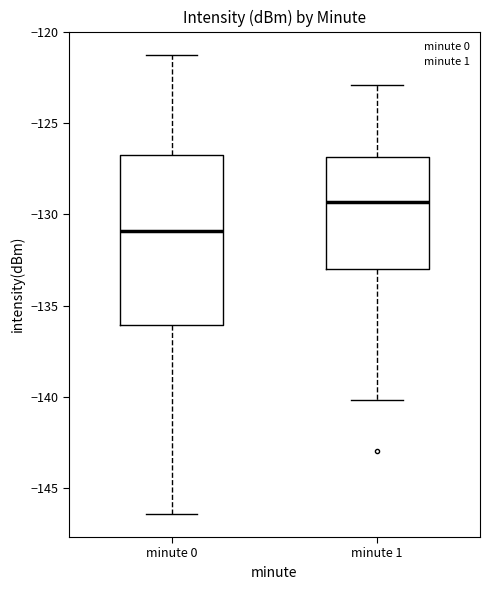

Which box's median line is the lowest?

minute 0